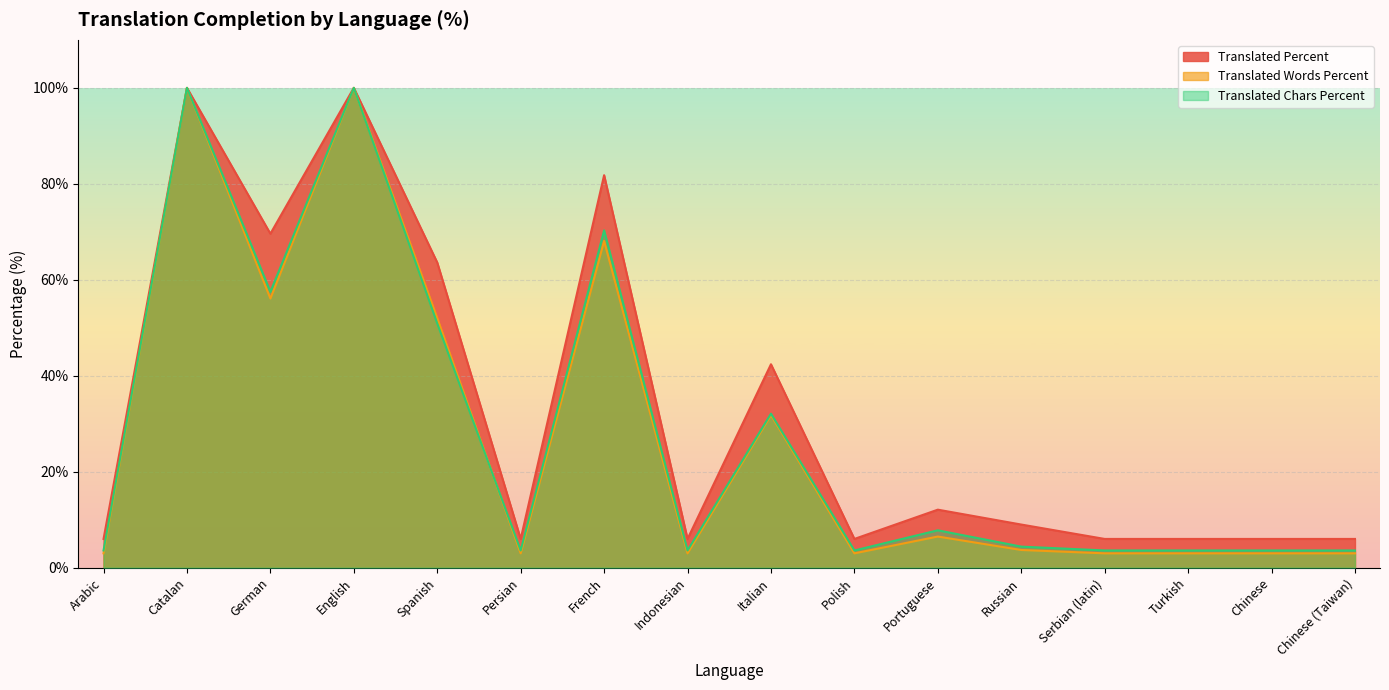

True or false: translated_words_percent and translated_percent intersect in this chart.

False